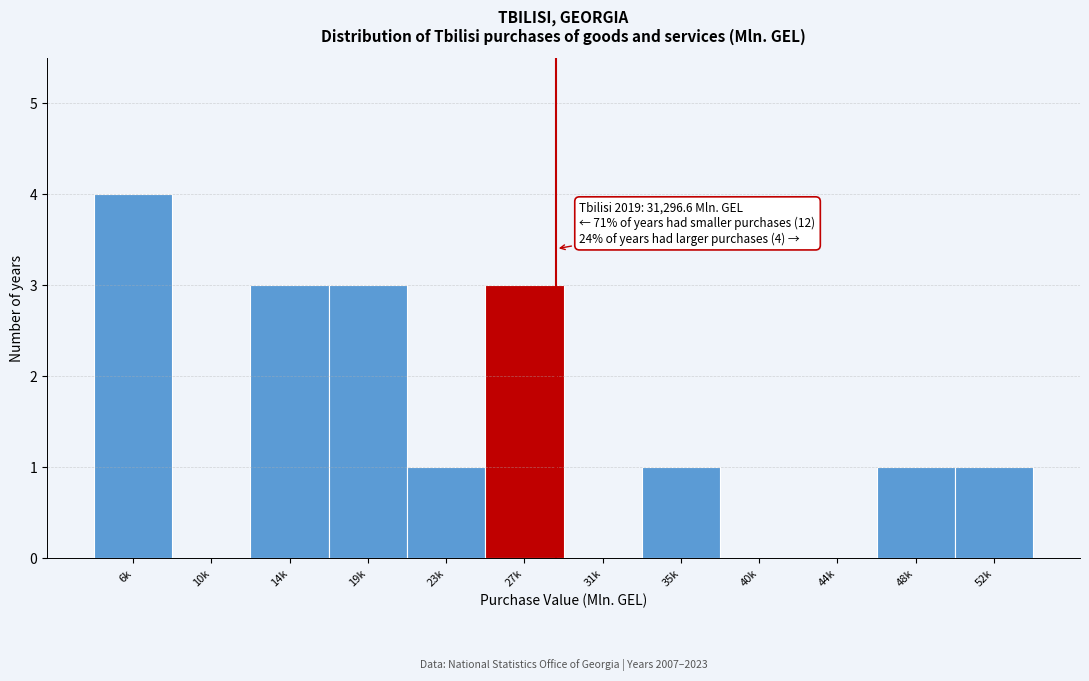

Reading left to right, transcribe all the data shown in this chart.

6k=4	10k=0	14k=3	19k=3	23k=1	27k=3	31k=0	35k=1	40k=0	44k=0	48k=1	52k=1